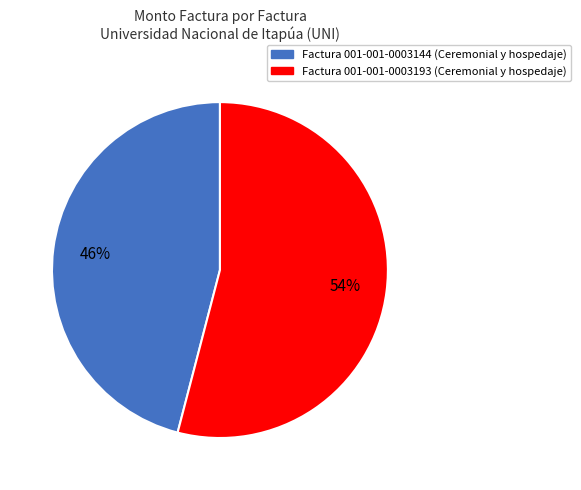

Is there a majority slice in this chart?

Yes